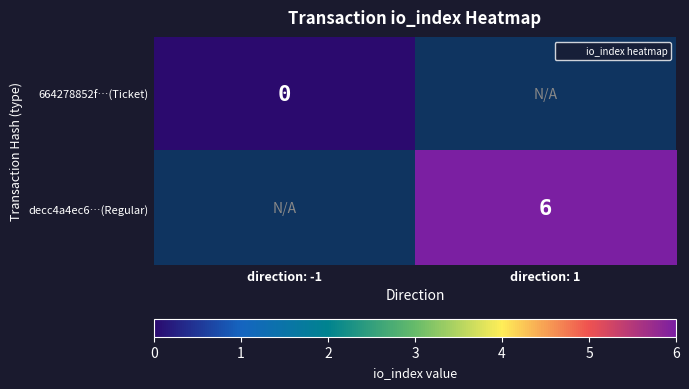

List the labels in order of decc4a4ec6…(Regular) value, smallest first.

direction: -1, direction: 1